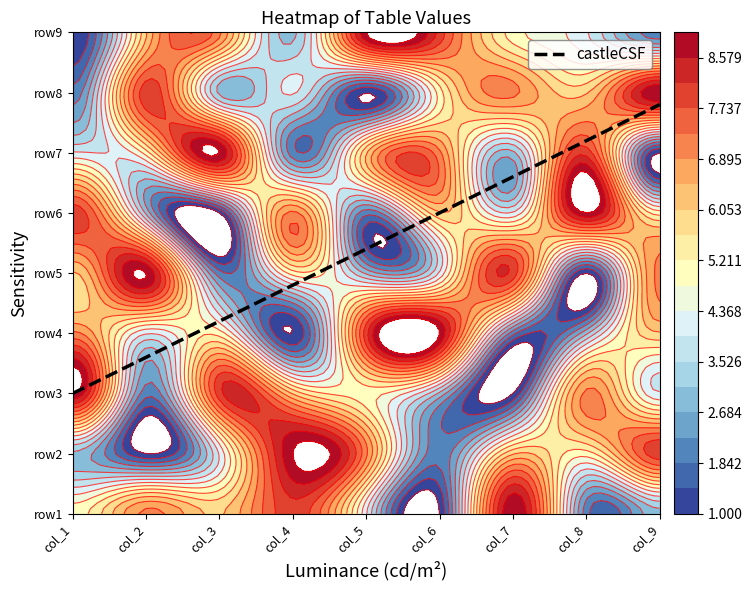

Count the row2 values in the range 3 to 7.

5